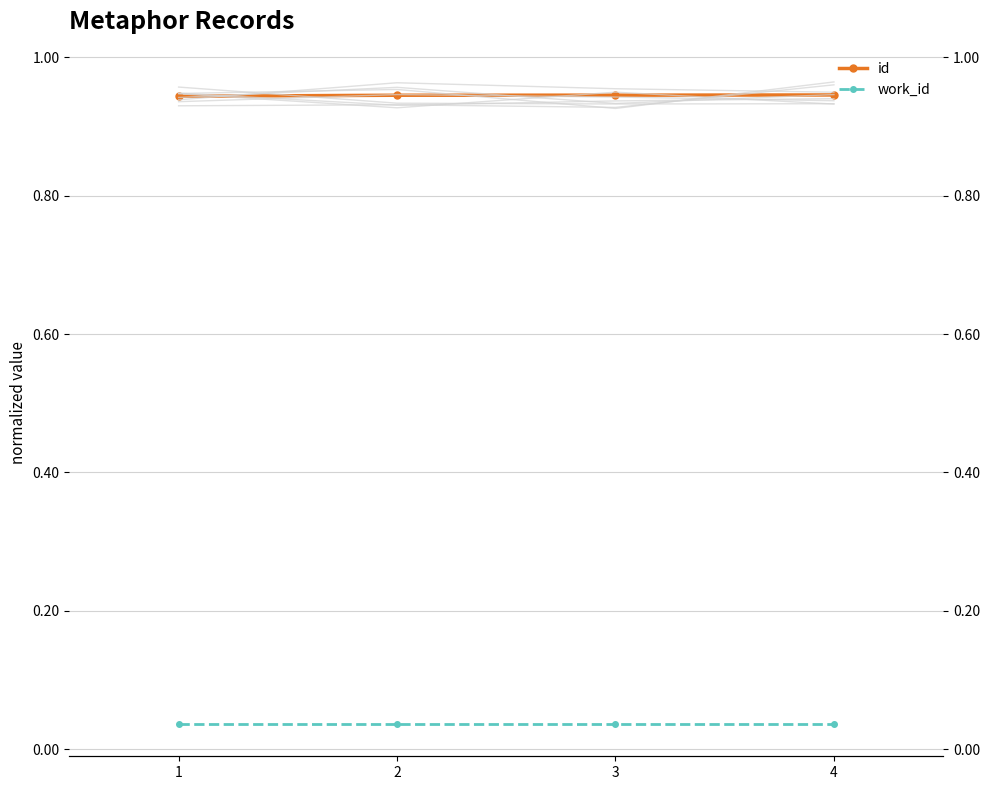

How many lines are shown in the chart?

2